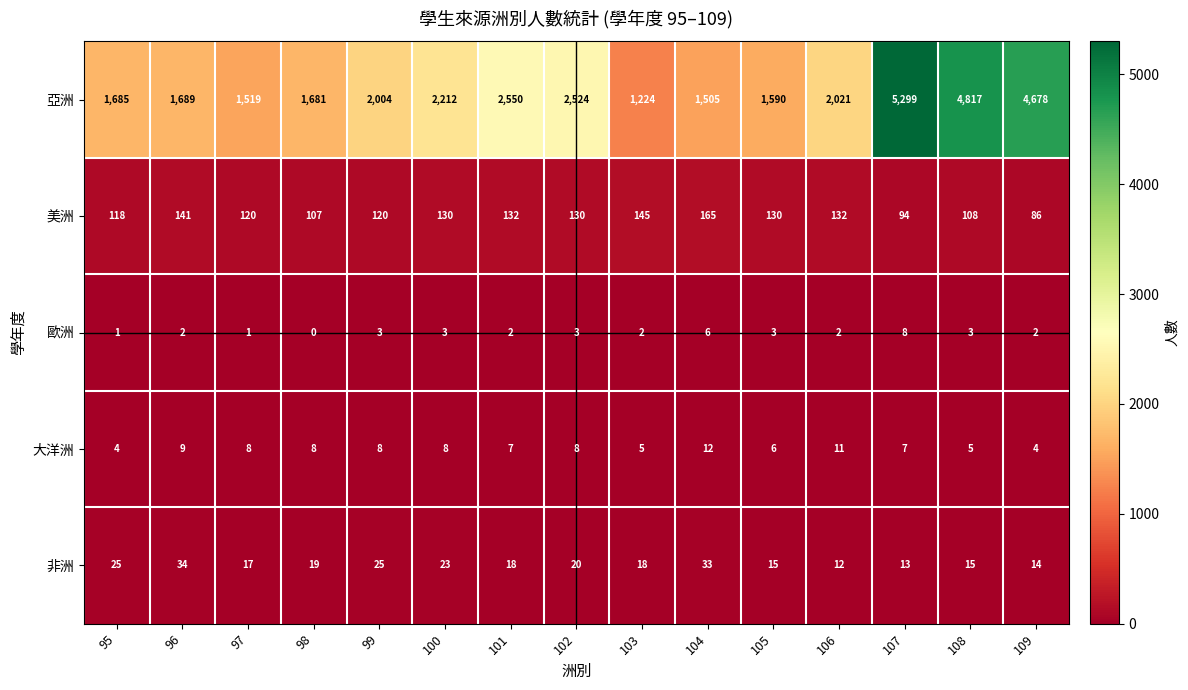

Is it true that 亞洲 equals 1100 at 98?

False